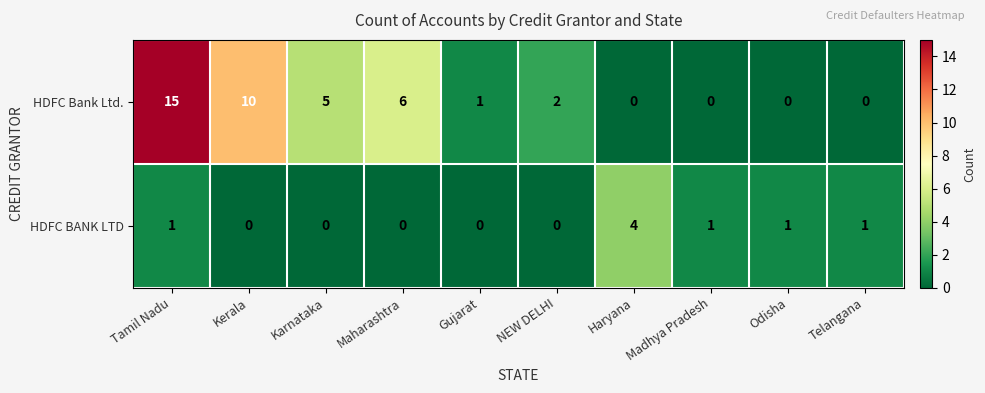

Count the HDFC BANK LTD values in the range 0 to 1.

9